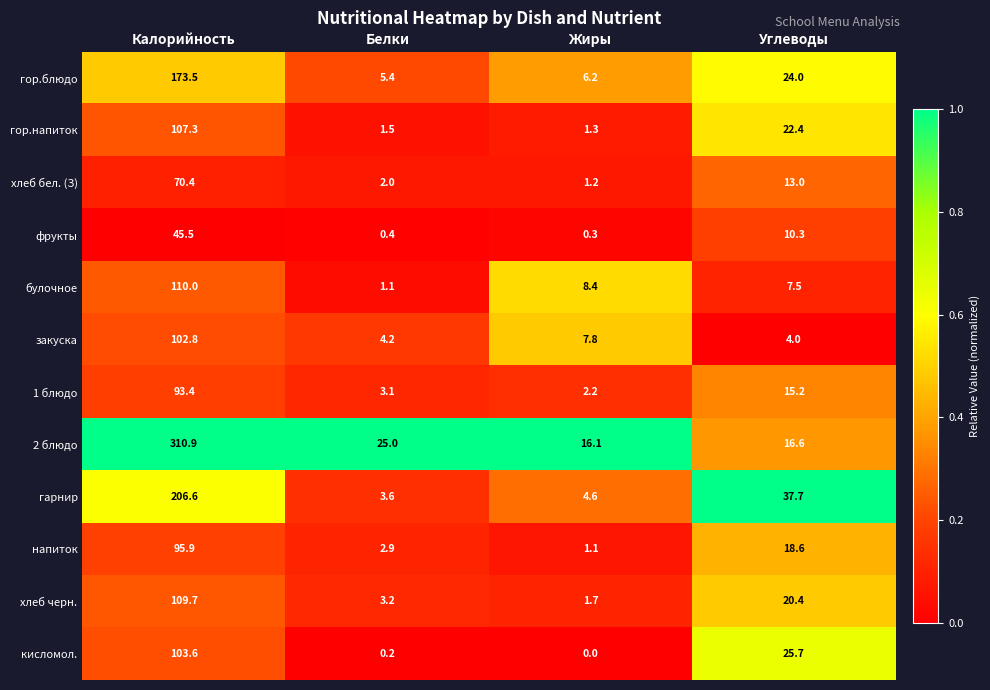

At which label does гор.напиток first exceed 22?

Калорийность